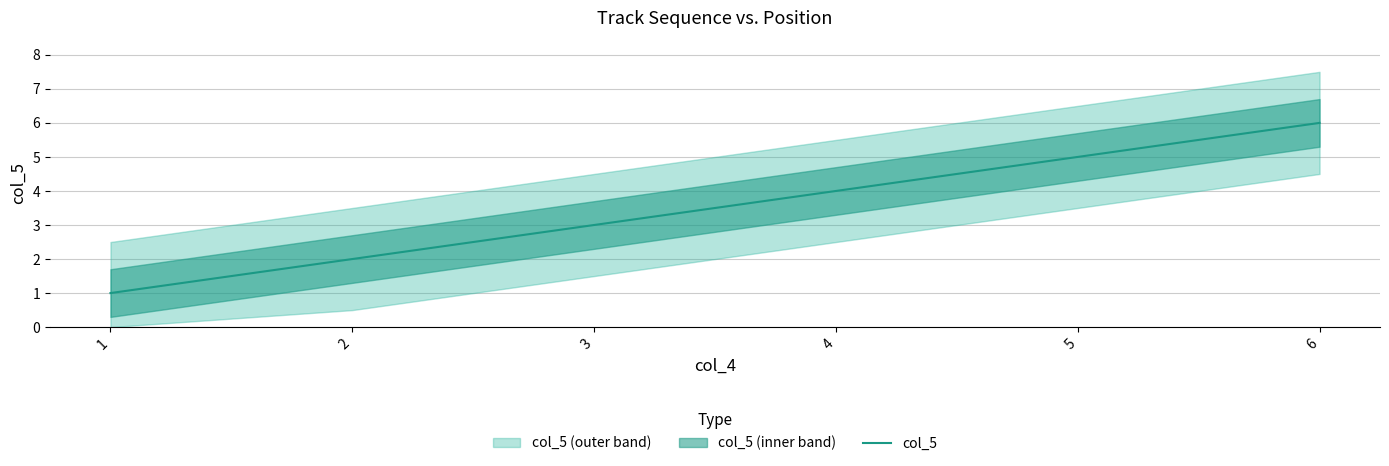

How many data points does each series have?

6